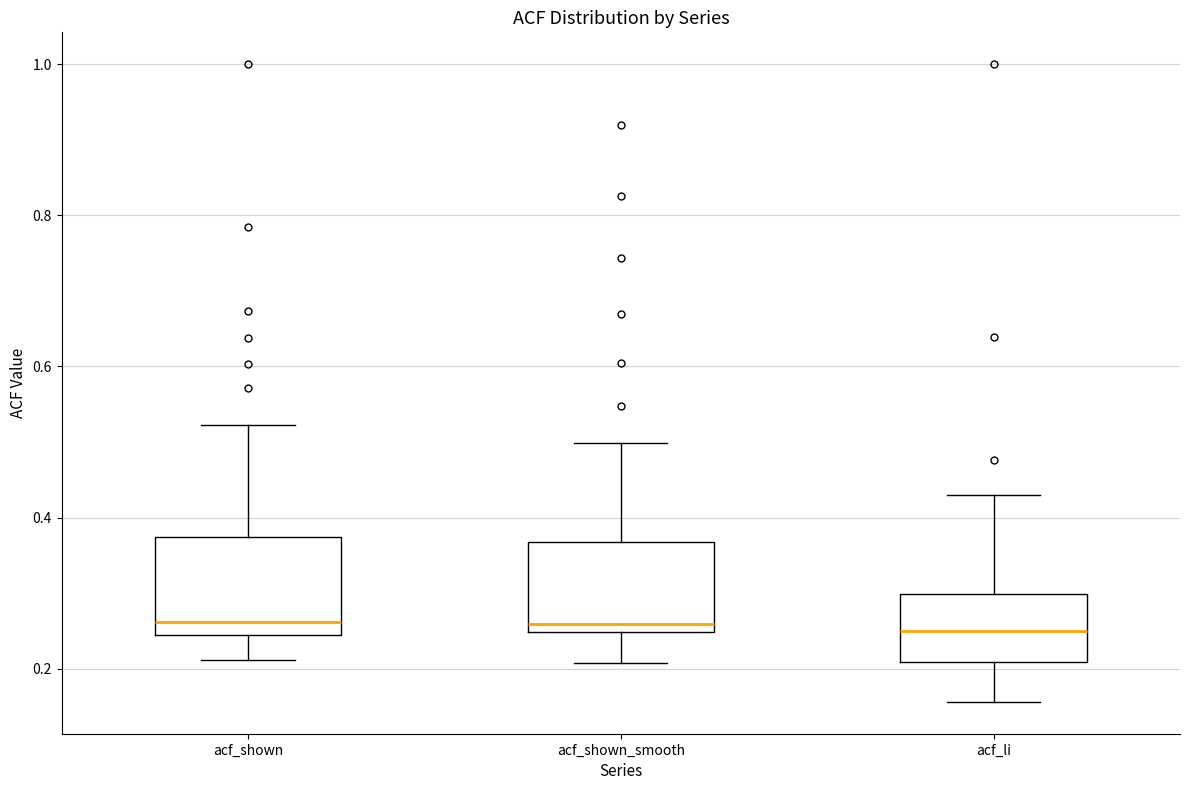

Where does the lower whisker of the box for acf_shown end on the y-axis? The values are not printed on the chart, so give them approximately, as read against the axis.

0.22